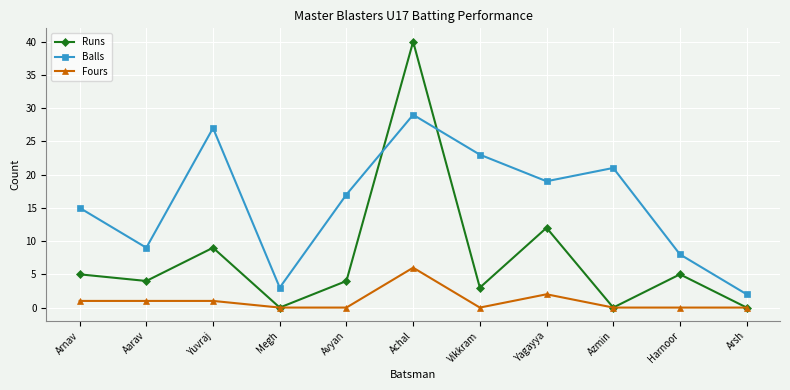

At which category does Balls reach its first local valley?

Aarav